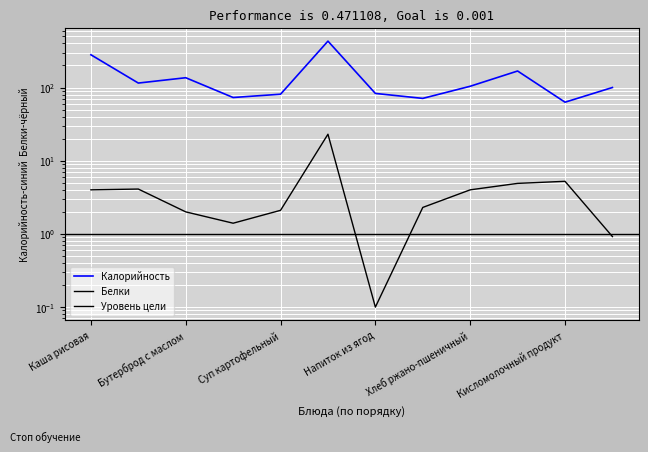

Reading left to right, transcribe all the data shown in this chart.

Калорийность: Каша рисовая=280.0	Какао с молоком=115.0	Бутерброд с маслом=136.0	Салат=73.0	Суп картофельный=81.0	Пельмени мясные=430.0	Напиток из ягод=83.0	Хлеб пшеничный=71.0	Хлеб ржано-пшеничный=104.0	Пирожки с повидлом=168.0	Кисломолочный продукт=63.0	Фрукты=100.0
Белки: Каша рисовая=4.0	Какао с молоком=4.1	Бутерброд с маслом=2.0	Салат=1.4	Суп картофельный=2.1	Пельмени мясные=23.0	Напиток из ягод=0.1	Хлеб пшеничный=2.3	Хлеб ржано-пшеничный=4.0	Пирожки с повидлом=4.9	Кисломолочный продукт=5.2	Фрукты=0.9